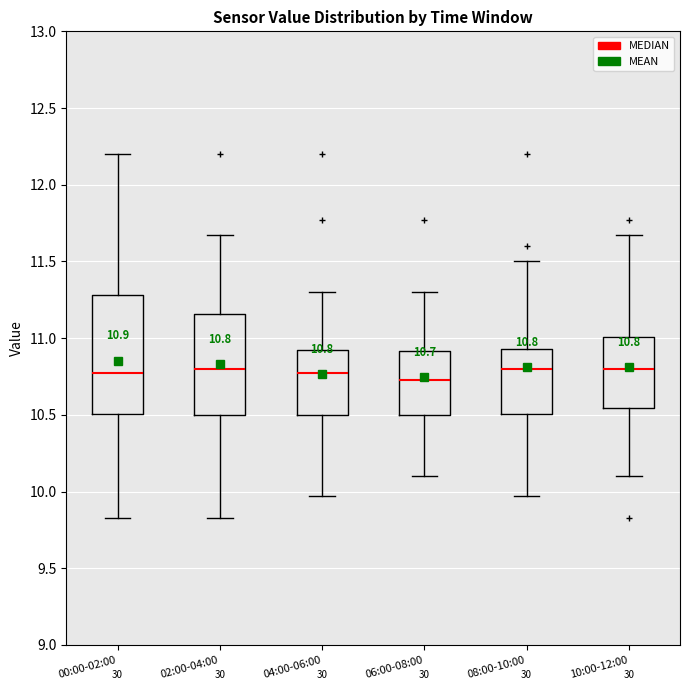

Which box is the tallest, from its lower edge to its upper edge?

00:00-02:00